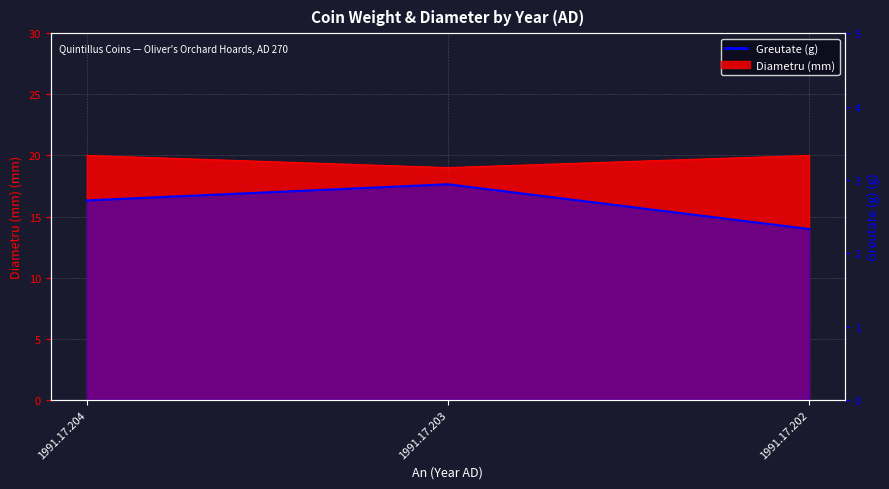

What is the difference between the values at 1991.17.203 and 1991.17.202?

0.6